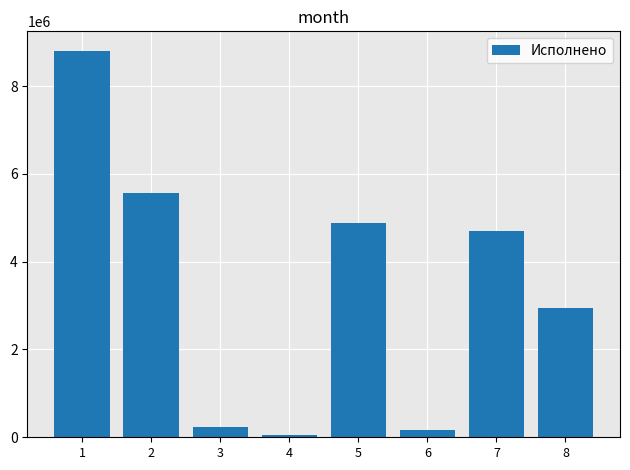

What is the sum of the values at 5 and 7?

9582240.5